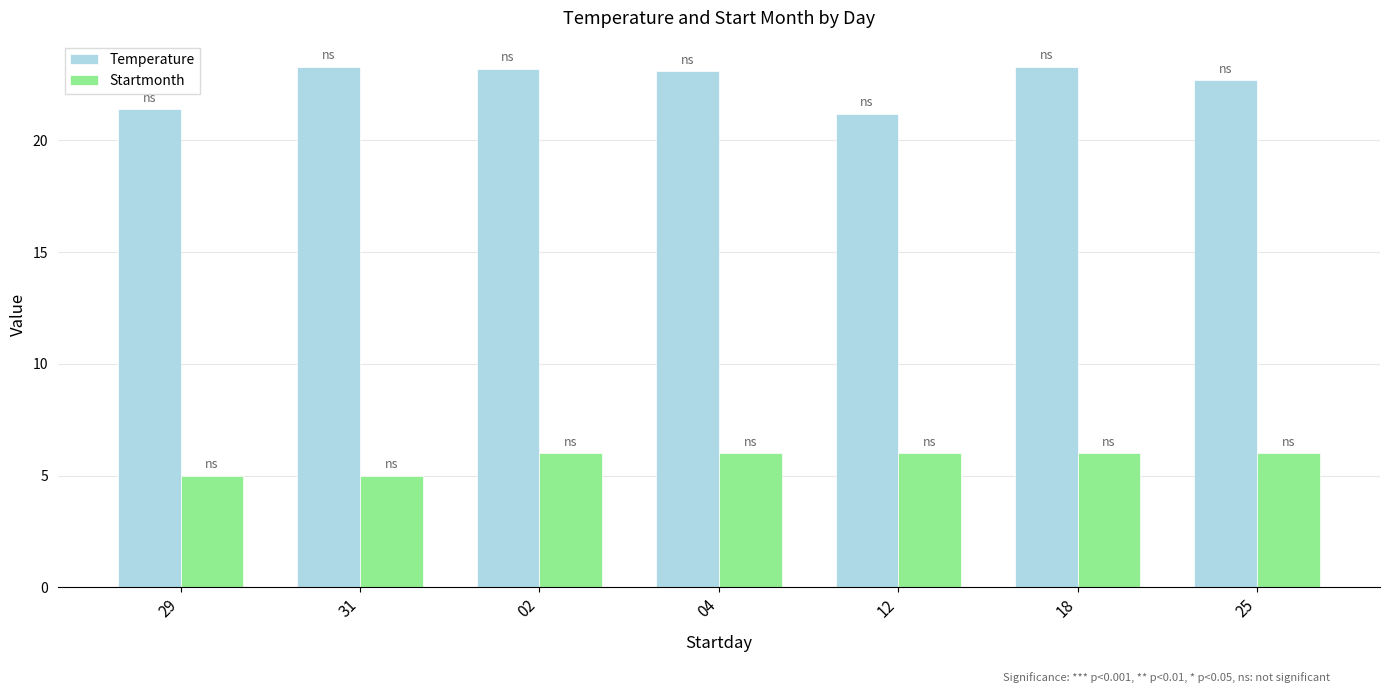

What is the difference between the highest and lowest values at 31?

18.3